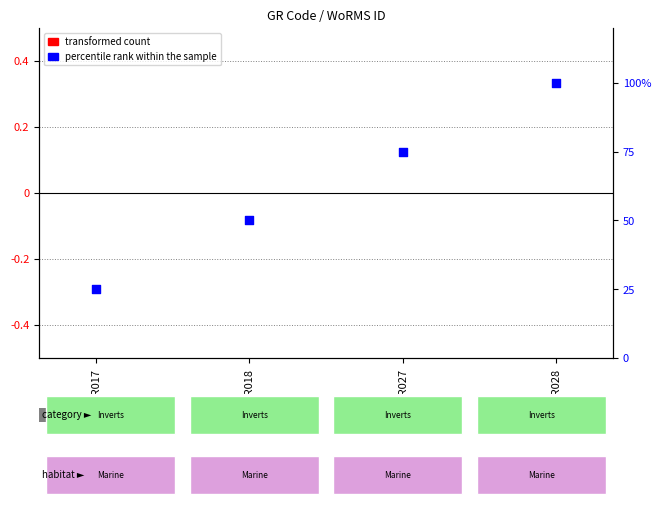

Which series reaches the maximum Y coordinate?

percentile rank within the sample